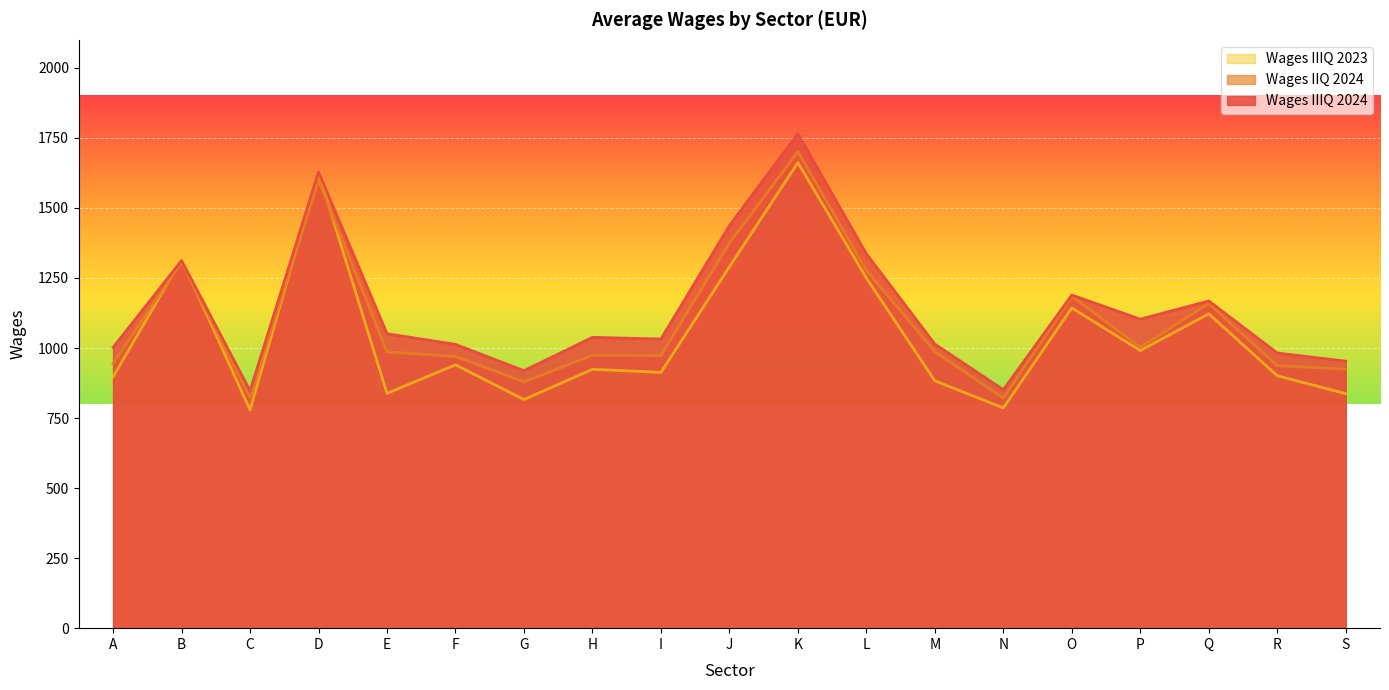

What is the difference between the second highest and minimum values in the Wages IIIQ 2023 series?

847